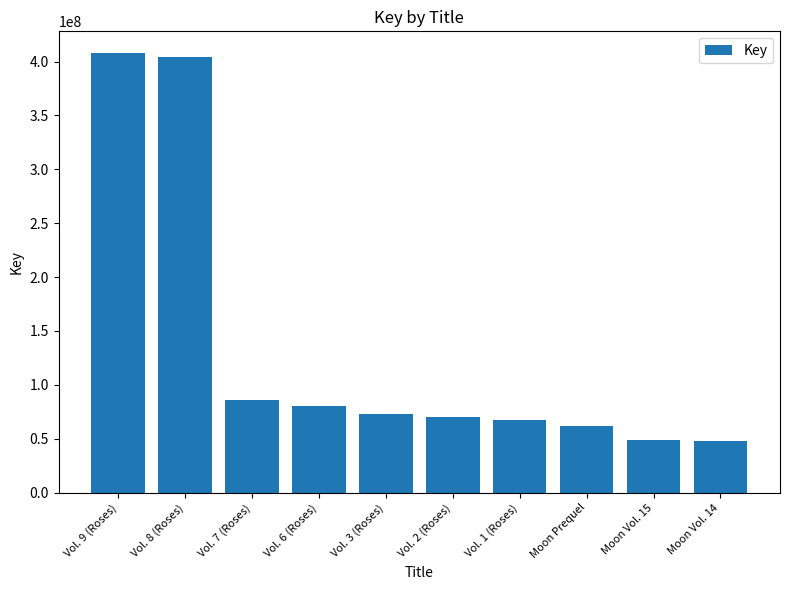

How many bars are there in total?

10